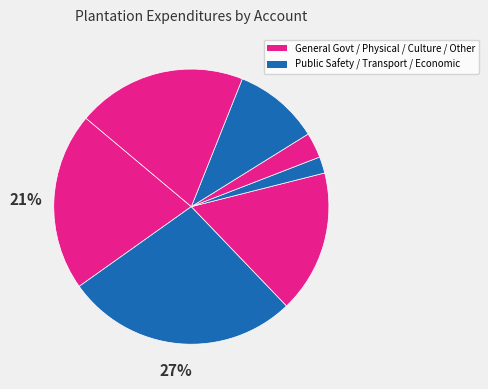

Which category has the biggest portion of the pie?

Public Safety